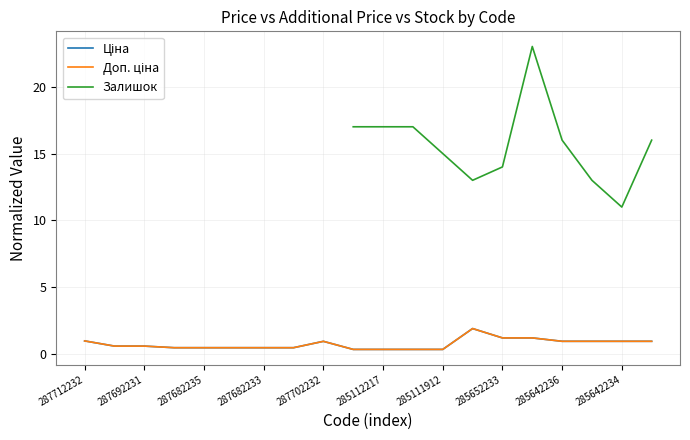

True or false: Доп. ціна and Залишок intersect in this chart.

False